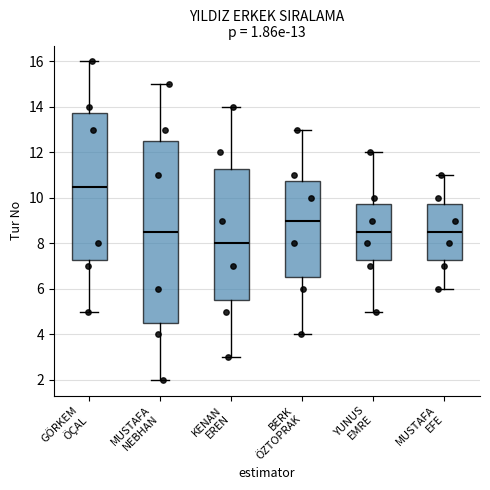

Comparing the boxes themselves (not the whiskers), which one is the tallest?

MUSTAFA NEBHAN